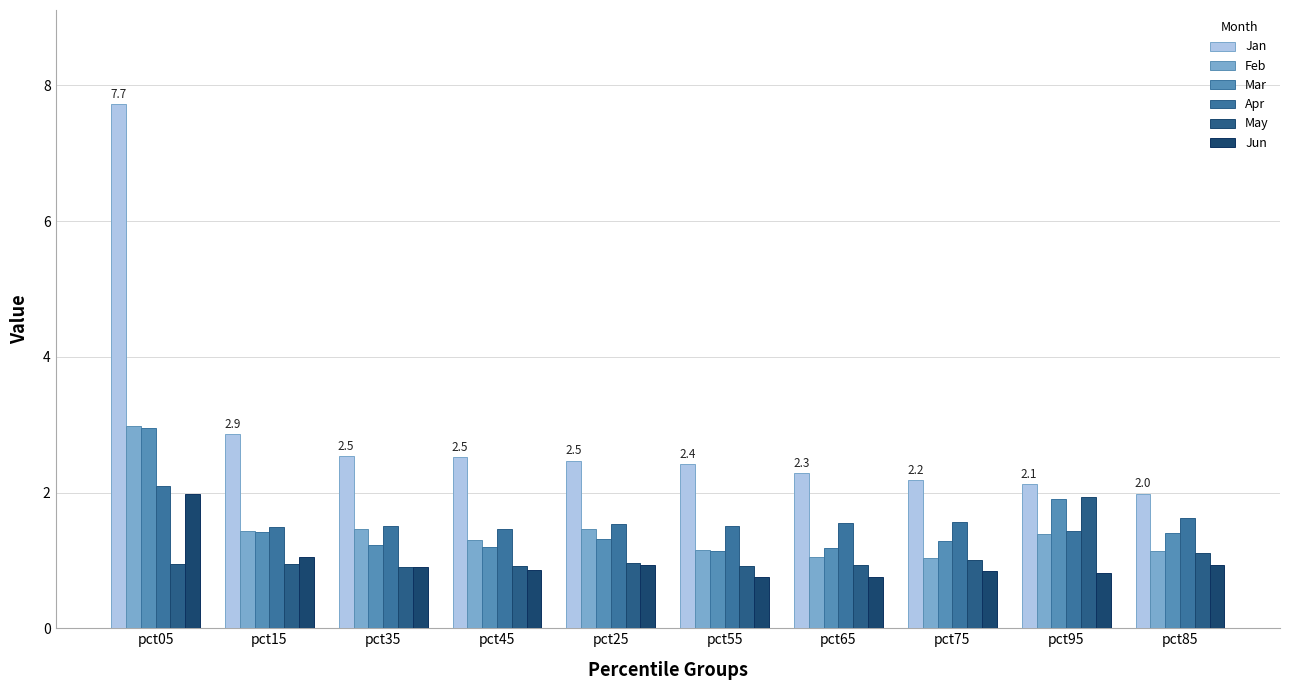

What is the label of the 9th bar from the right?

pct15